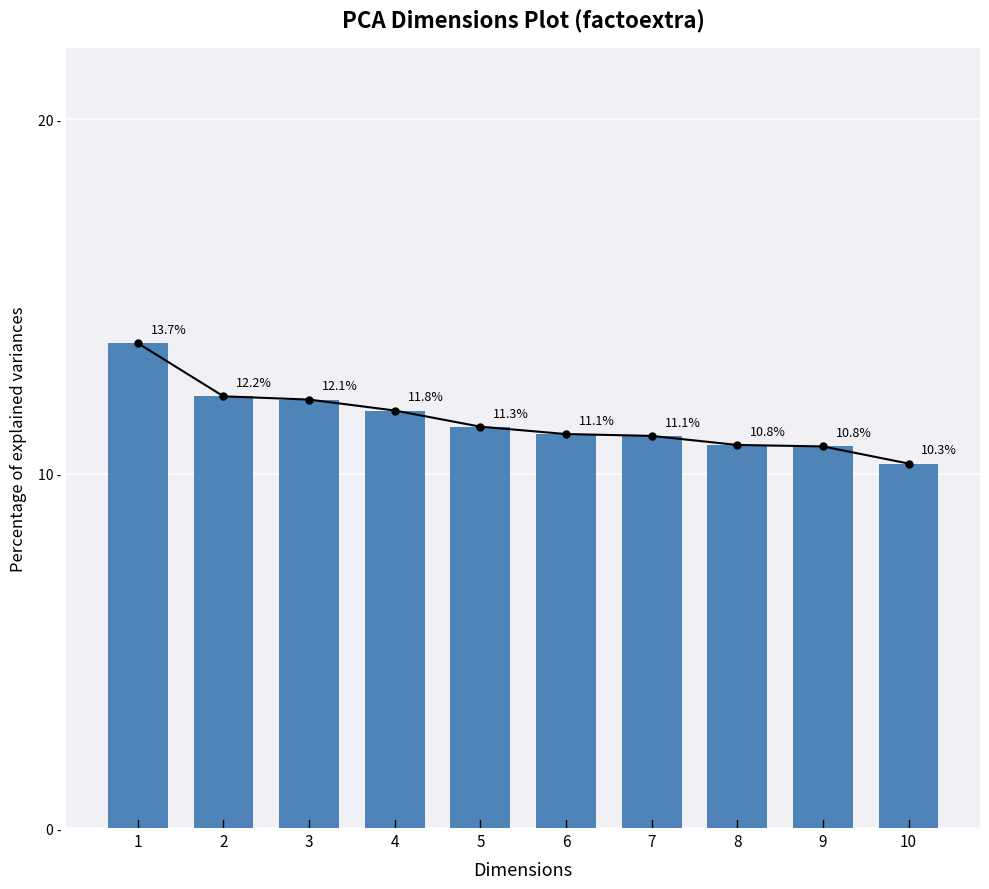

What is the ratio of the value at 3 to the value at 7?

1.1